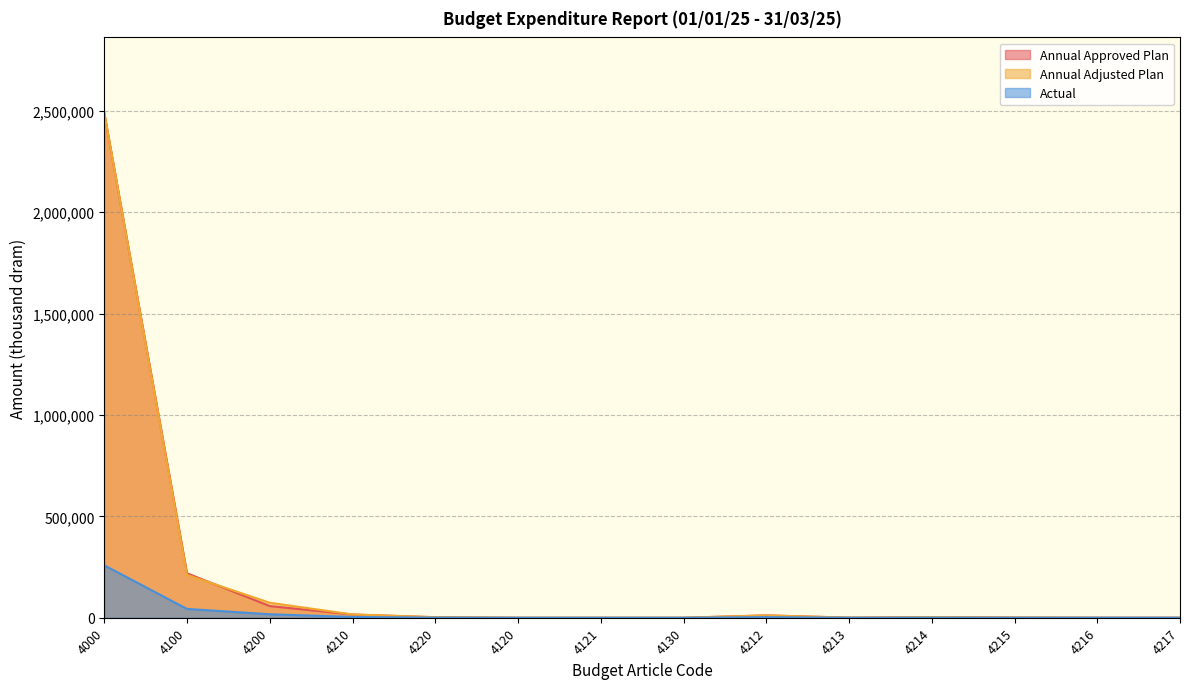

Where is the first local maximum for Annual Adjusted Plan?

4212